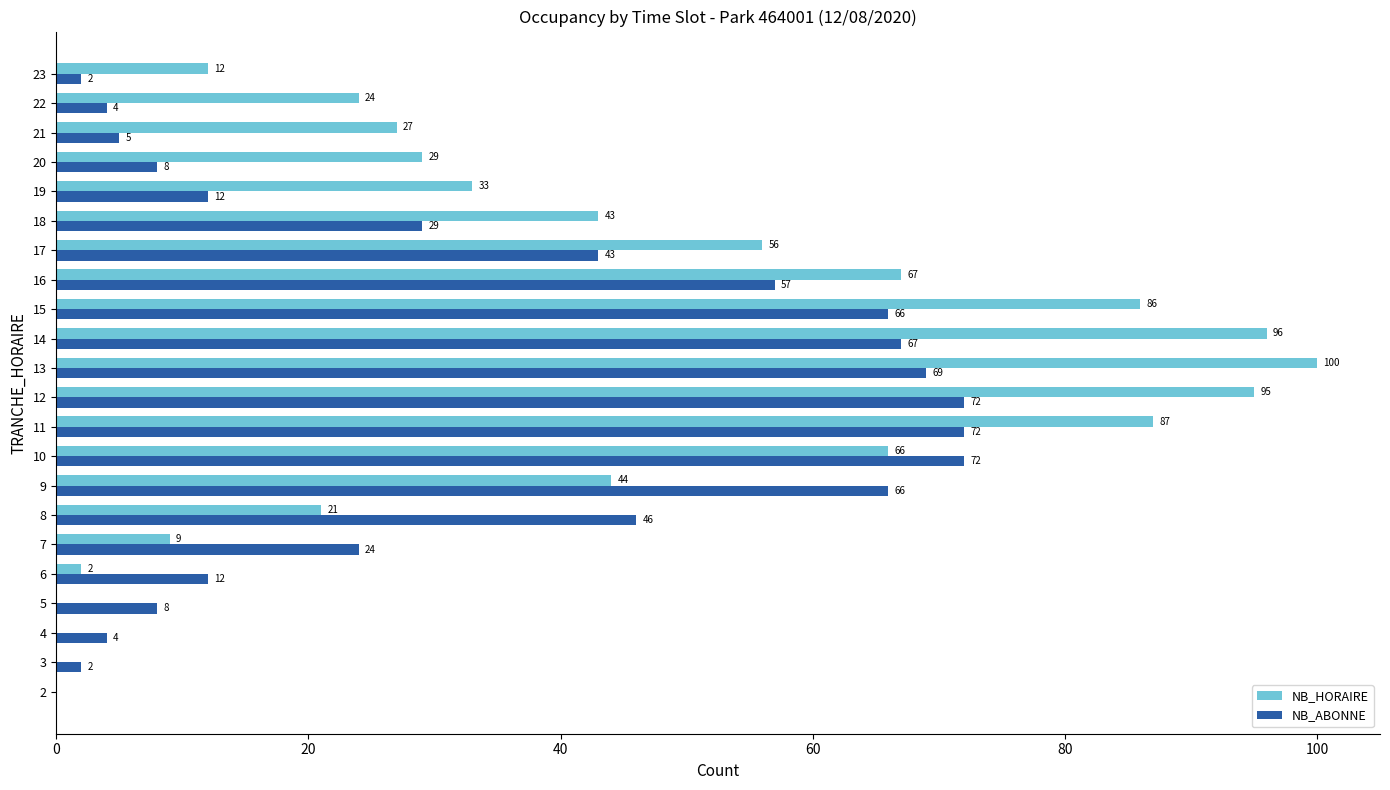

True or false: NB_ABONNE has a value of 16 at 18.

False